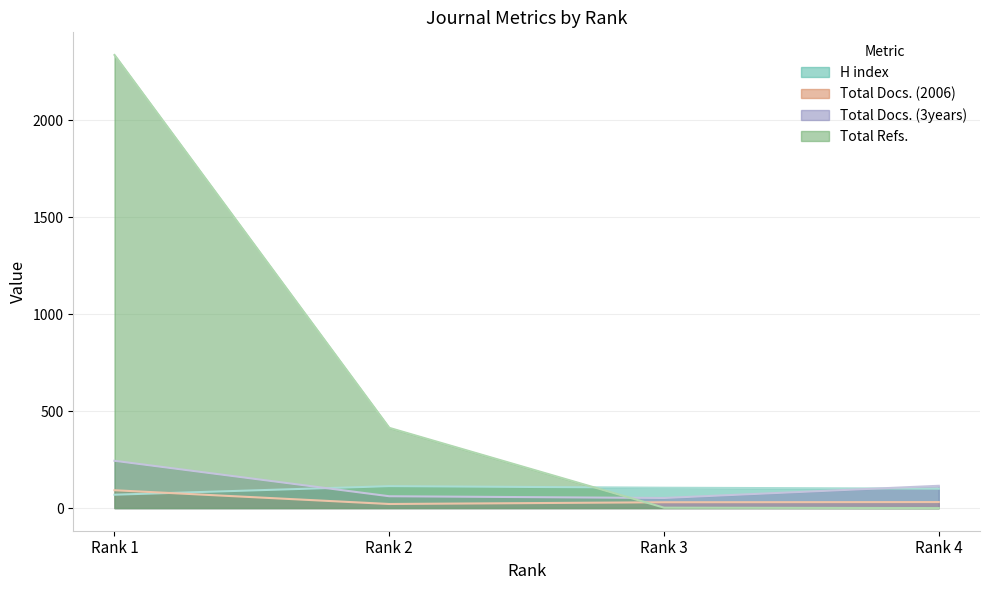

Is it true that Total Docs. (2006) equals 21 at Rank 2?

True